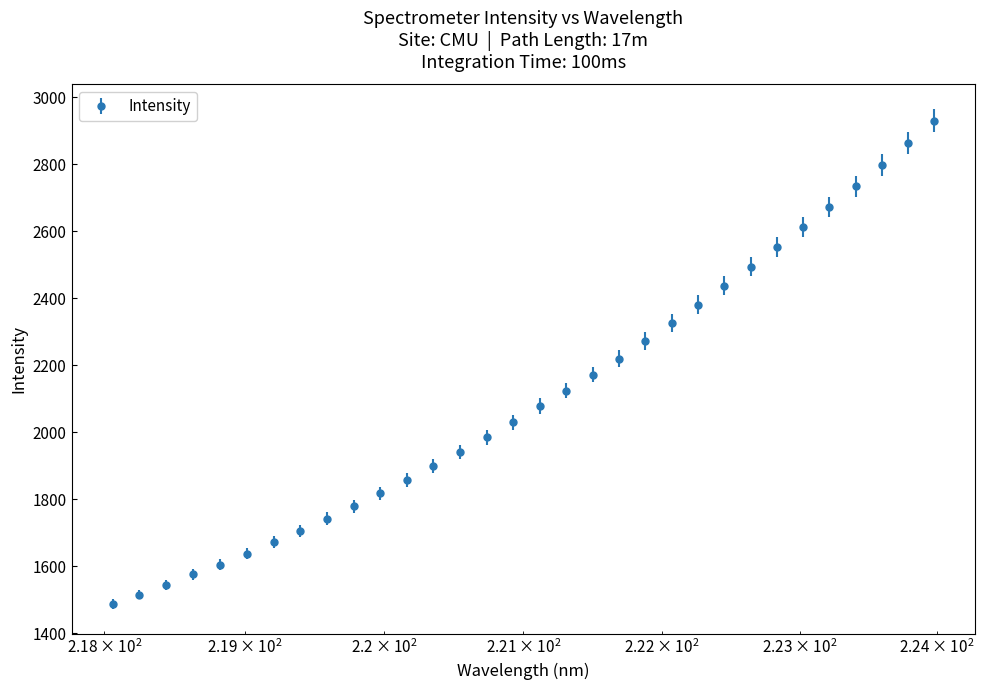

What is the minimum value shown in the chart?

1486.9